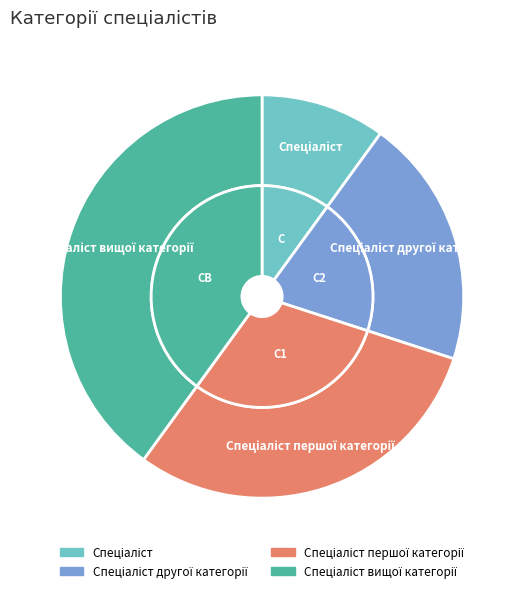

Rank the categories by value from highest to lowest.

Спеціаліст вищої категорії, Спеціаліст першої категорії, Спеціаліст другої категорії, Спеціаліст